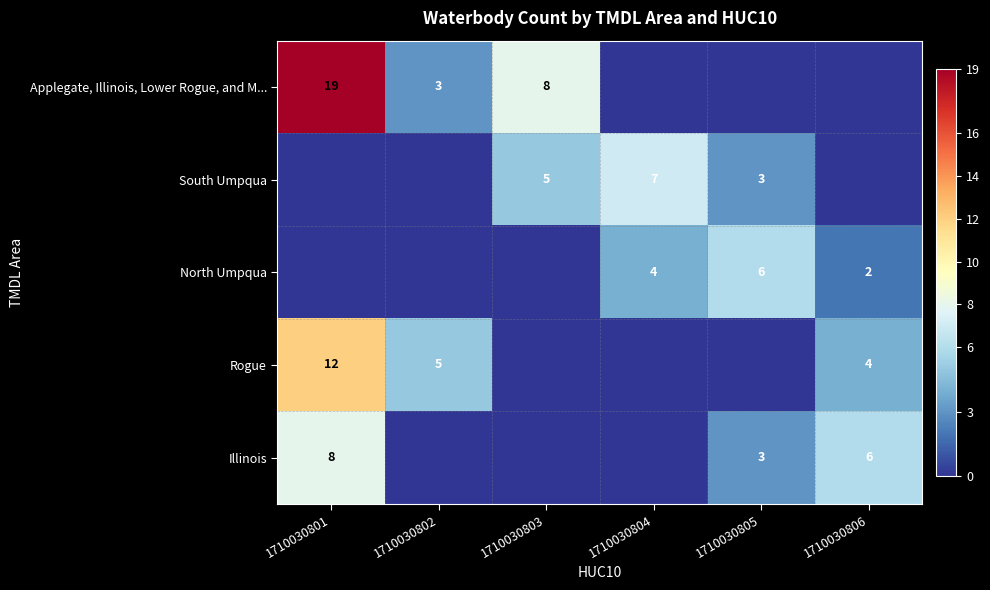

Which label corresponds to the largest value in the chart?

1710030801